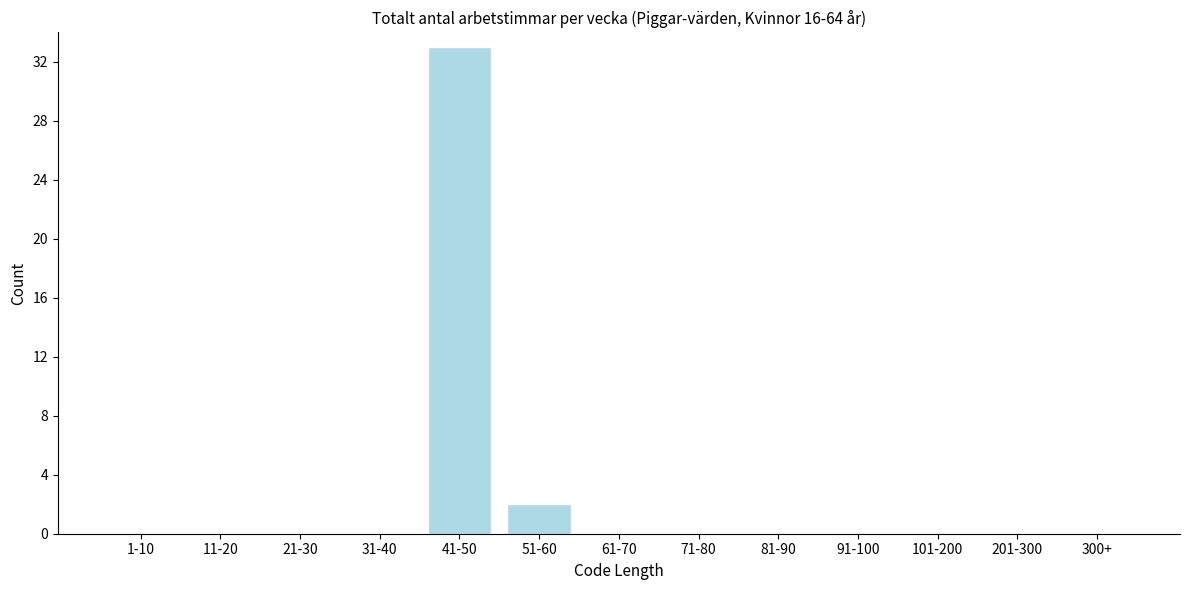

Reading left to right, list all the values displayed in this chart.

1-10=0	11-20=0	21-30=0	31-40=0	41-50=33	51-60=2	61-70=0	71-80=0	81-90=0	91-100=0	101-200=0	201-300=0	300+=0